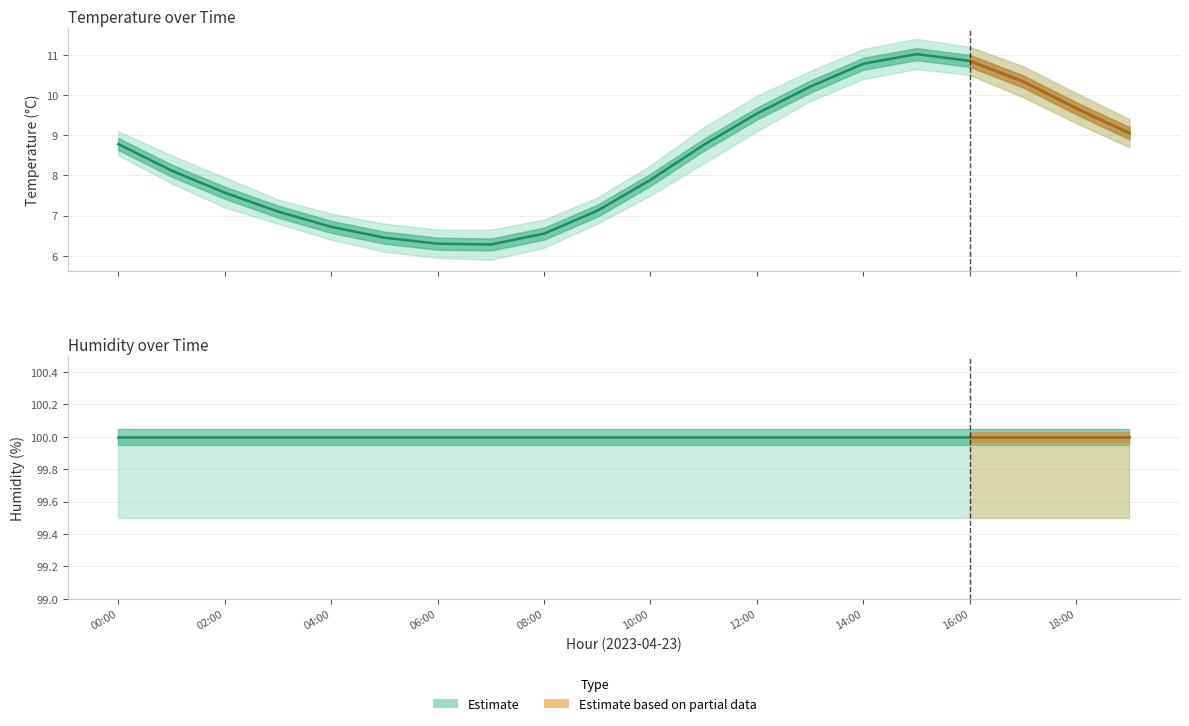

Reading left to right, extract all data points from this chart.

8.8	8.1	7.6	7.1	6.7	6.5	6.3	6.3	6.5	7.1	7.9	8.8	9.5	10.2	10.8	11.0	10.8	10.3	9.7	9.1